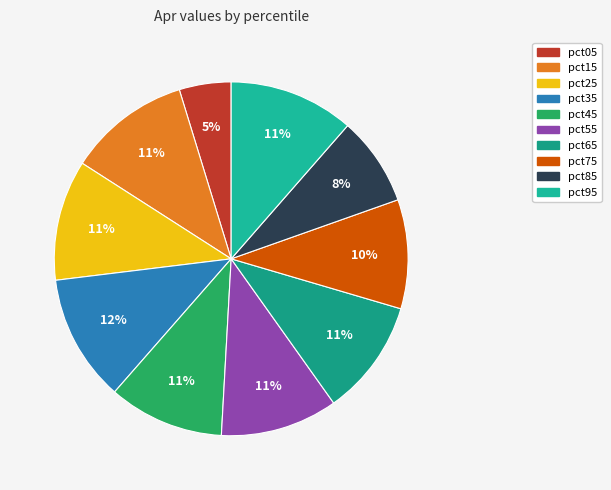

To the nearest percent, what portion does pct25 represent?

11%